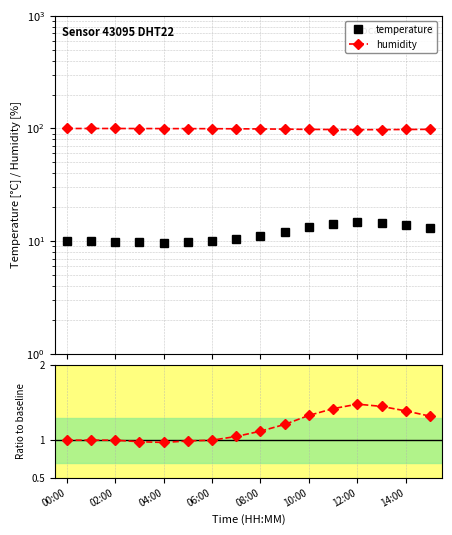

At how many categories does at least one series exceed 88?

16